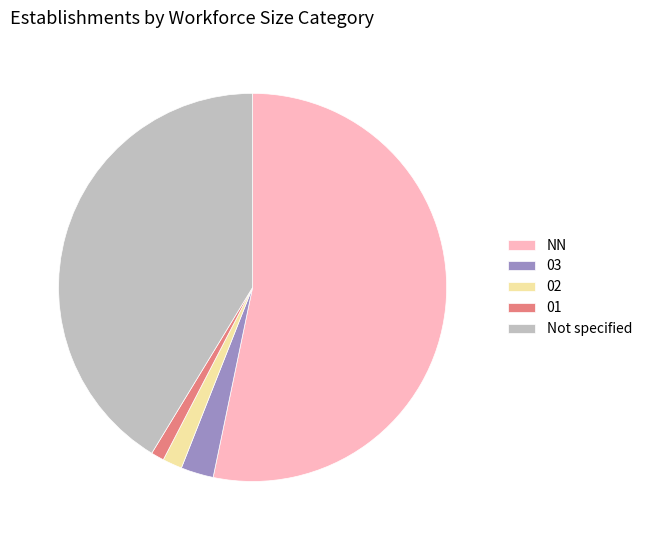

Do 02 and NN together represent more than half of the pie?

Yes